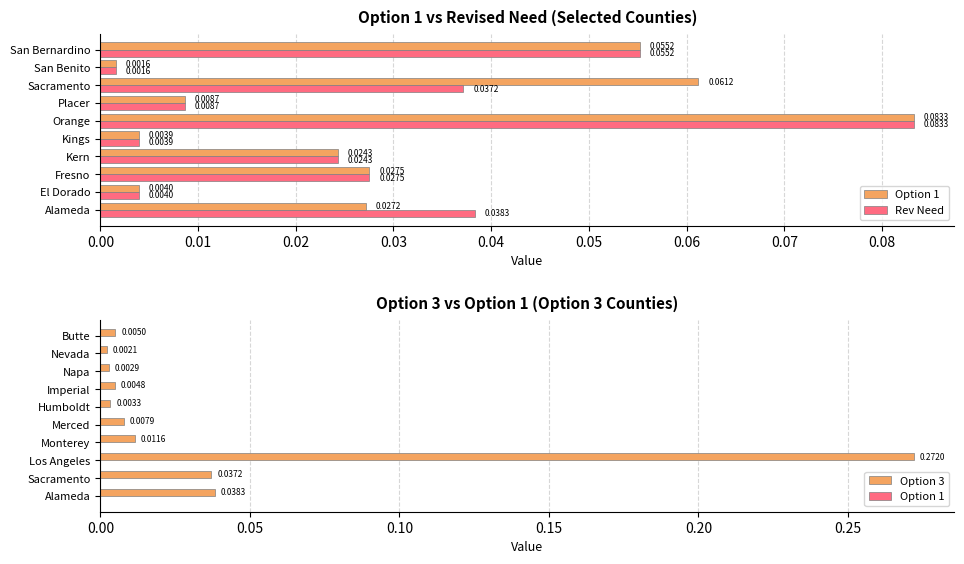

At which label is Option 3 closest to 0?

Nevada